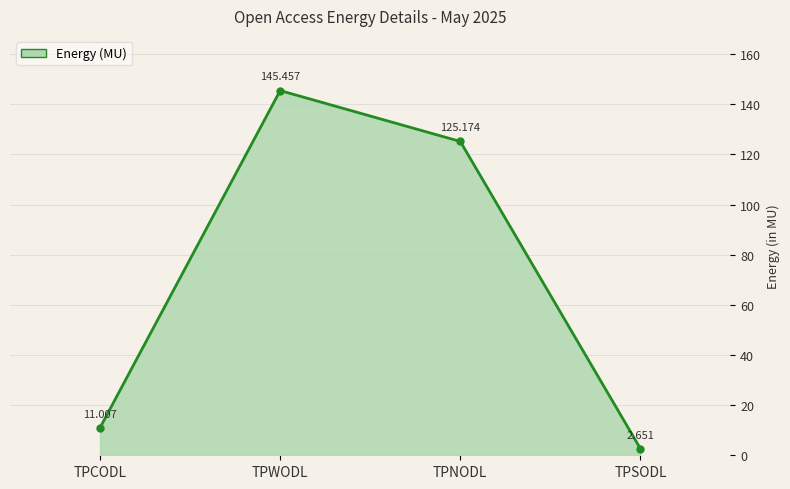

What is the average value?

71.1